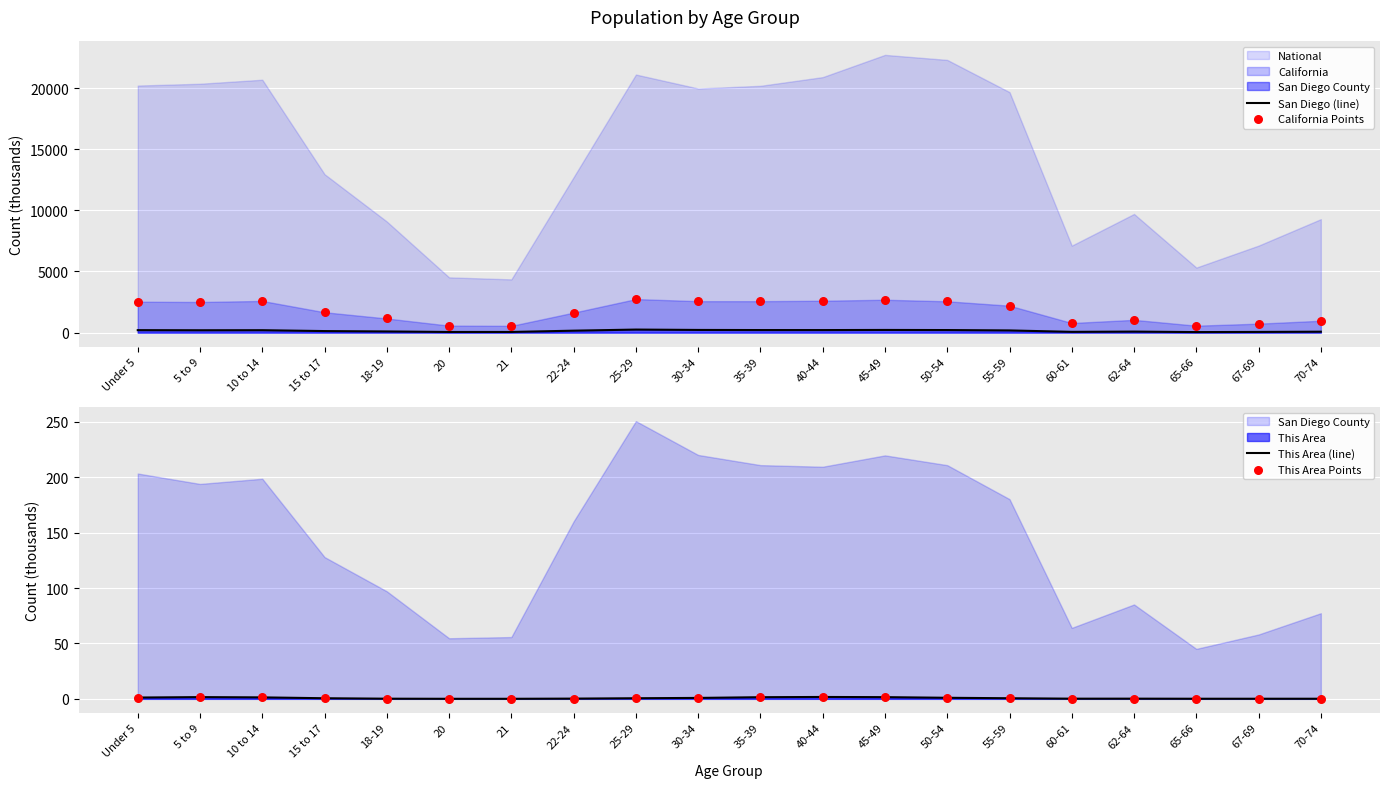

Which series has the largest total across all categories?

California Points